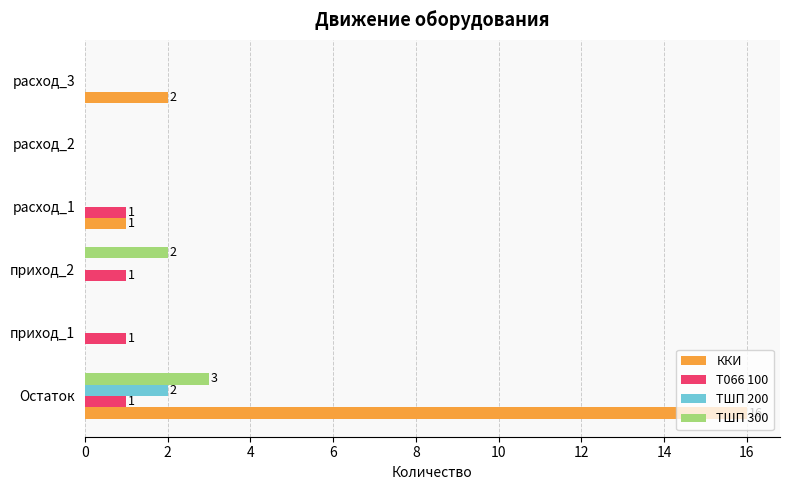

Which series has the largest total across all categories?

ККИ